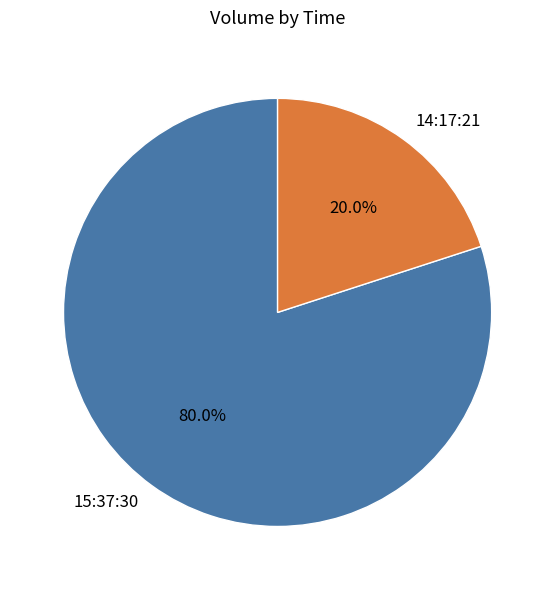

True or false: 15:37:30 accounts for 87% of the total.

False